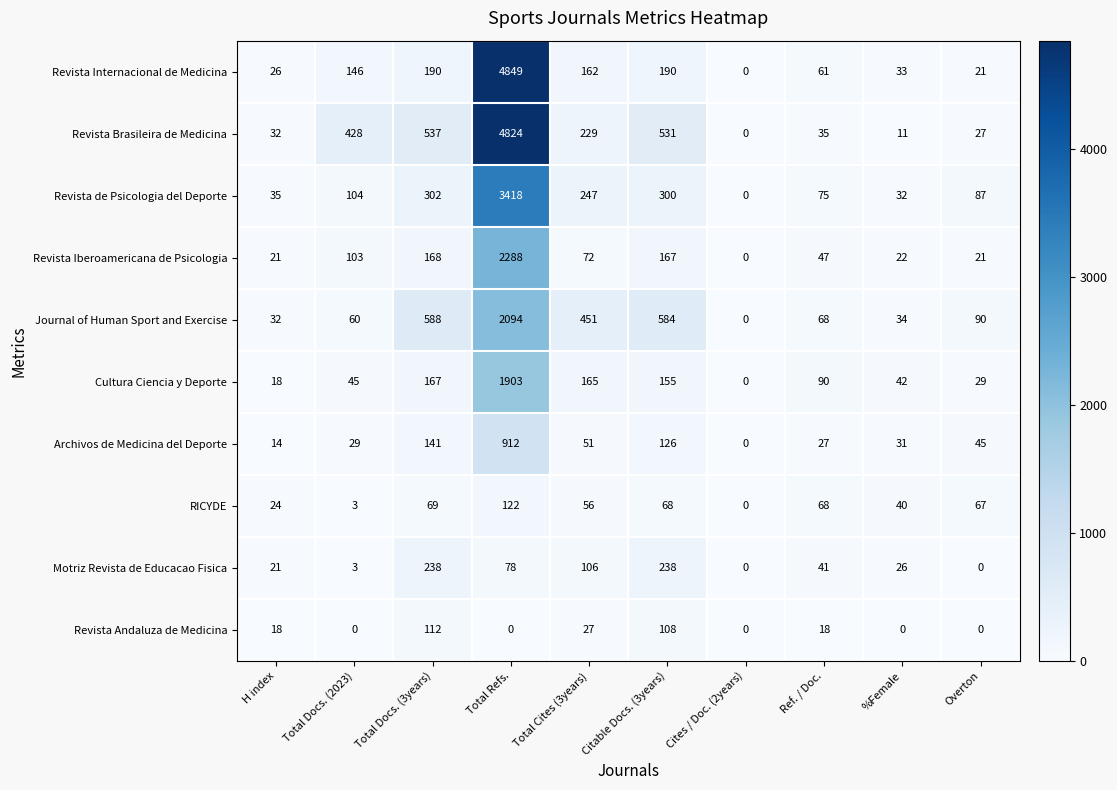

What is the sum of all Cultura Ciencia y Deporte values?

2614